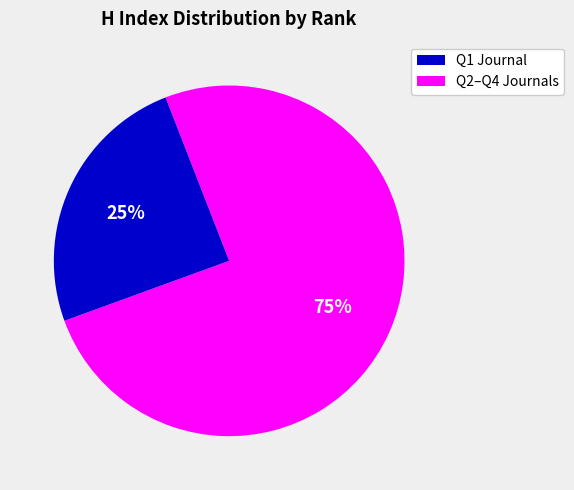

To the nearest percent, what is the average slice percentage?

50%